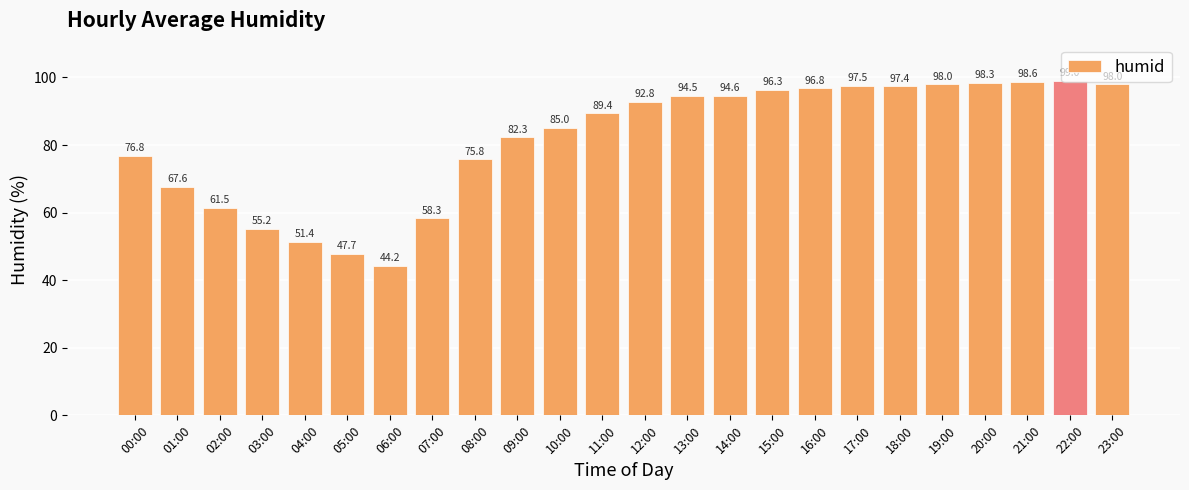

What is the smallest value displayed?

44.2